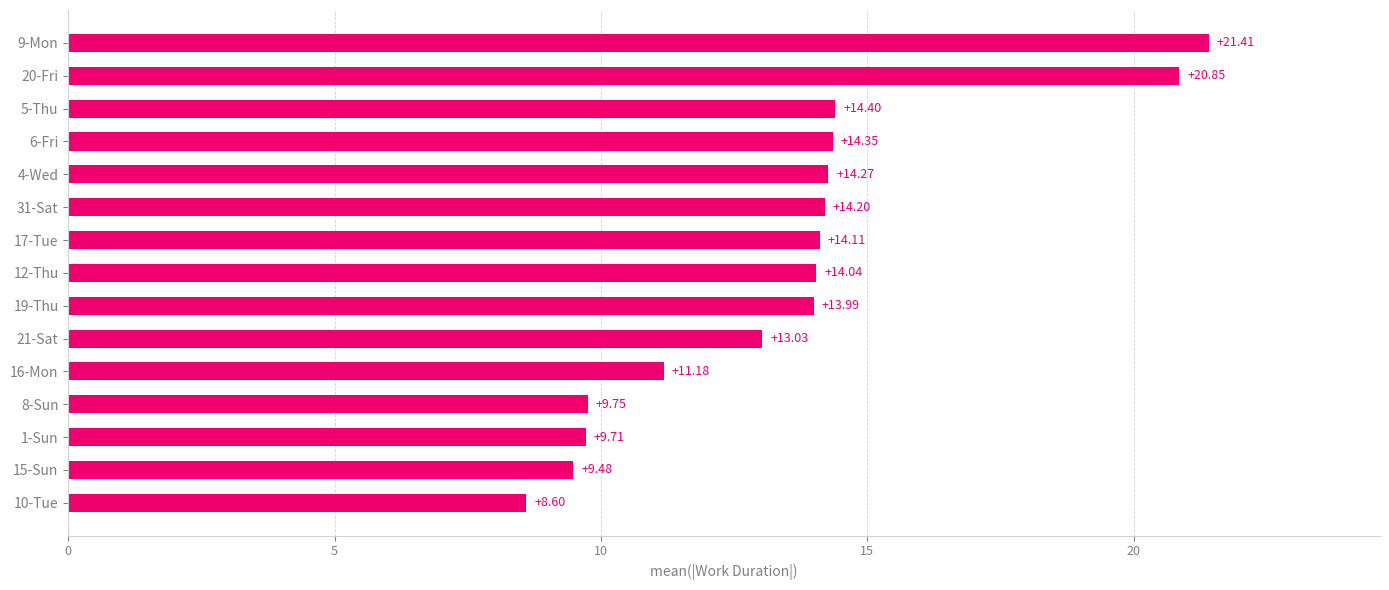

What is the difference between the maximum and minimum values?

12.8